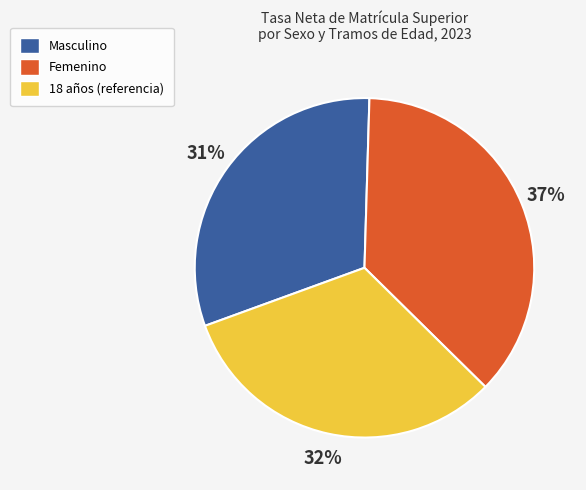

Is there a majority slice in this chart?

No